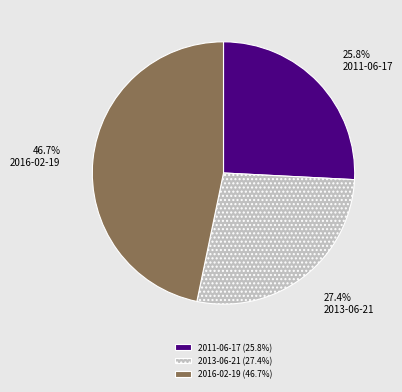

Which has a higher value, 2013-06-21 or 2011-06-17?

2013-06-21